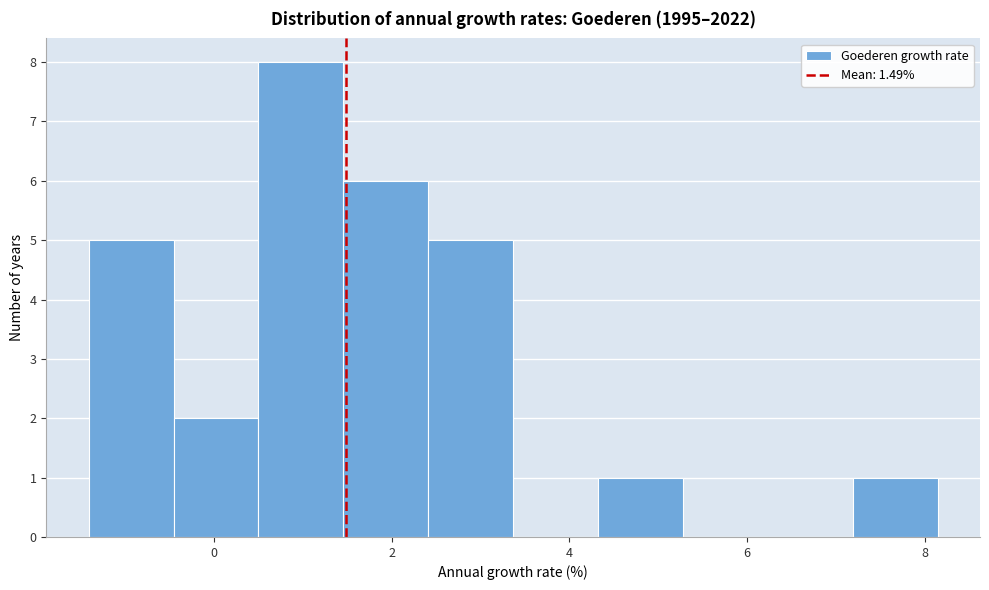

What is the height of the bar covering 2.4 to 3.4 on the x-axis? Neither the bar edges nor the heights are printed on the chart, so give them approximately, as read against the axes.

5